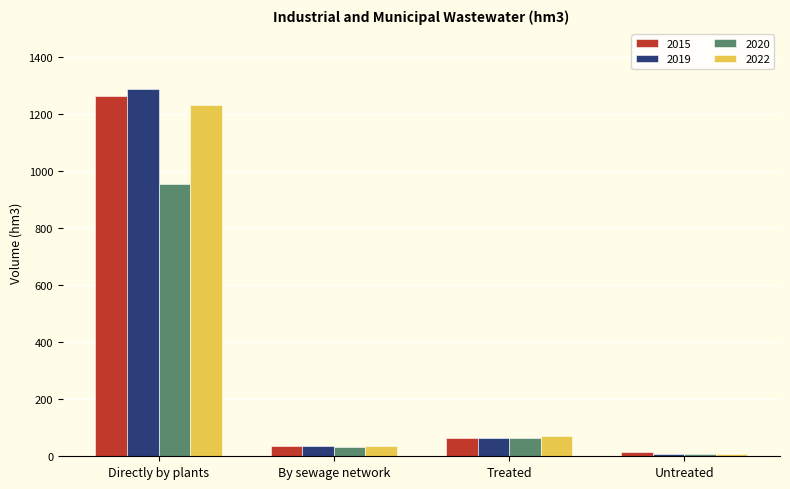

Count the number of categories in the chart.

4